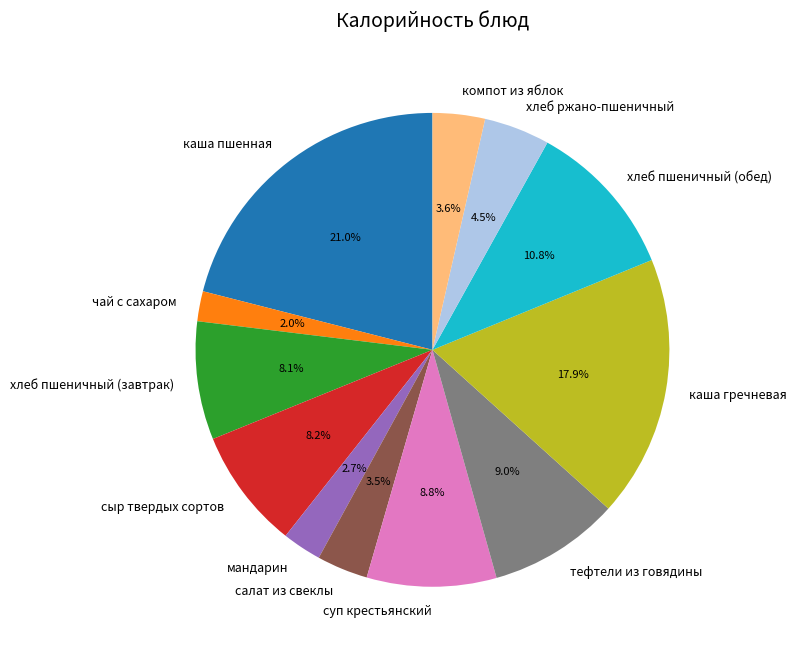

What is the largest slice in the pie chart?

каша пшенная